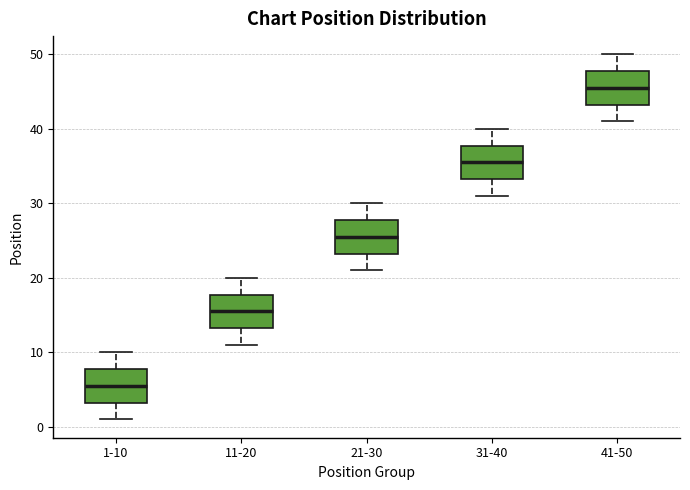

Reading left to right, read every box against the y-axis: the position of its median line, the range the box covers, and the ends of its whiskers. The values are not printed on the chart, so give them approximately, as read against the axis.

1-10: median 6, box 3 to 8, whiskers 1 to 10
11-20: median 16, box 13 to 18, whiskers 11 to 20
21-30: median 26, box 23 to 28, whiskers 21 to 30
31-40: median 36, box 33 to 38, whiskers 31 to 40
41-50: median 46, box 43 to 48, whiskers 41 to 50